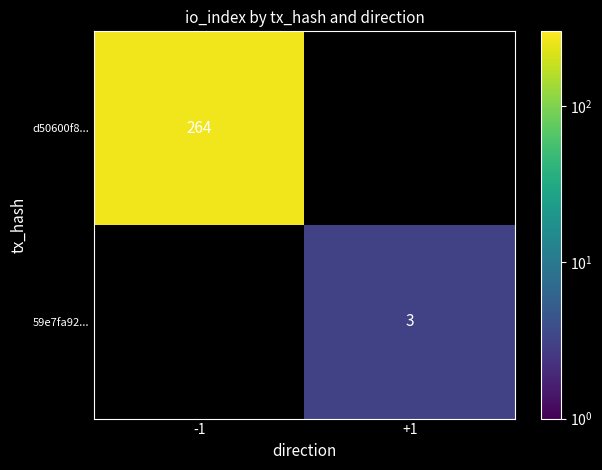

True or false: 59e7fa92... has a value of 3 at +1.

True